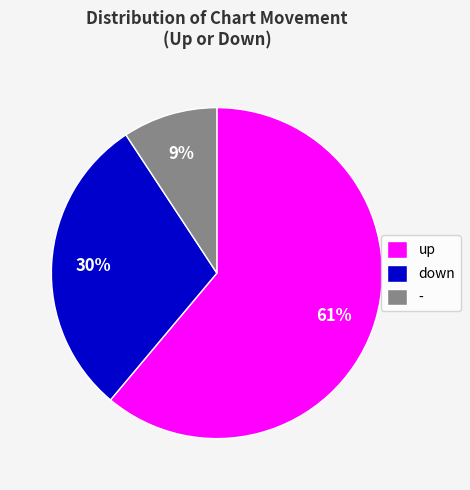

Which category has the biggest portion of the pie?

up